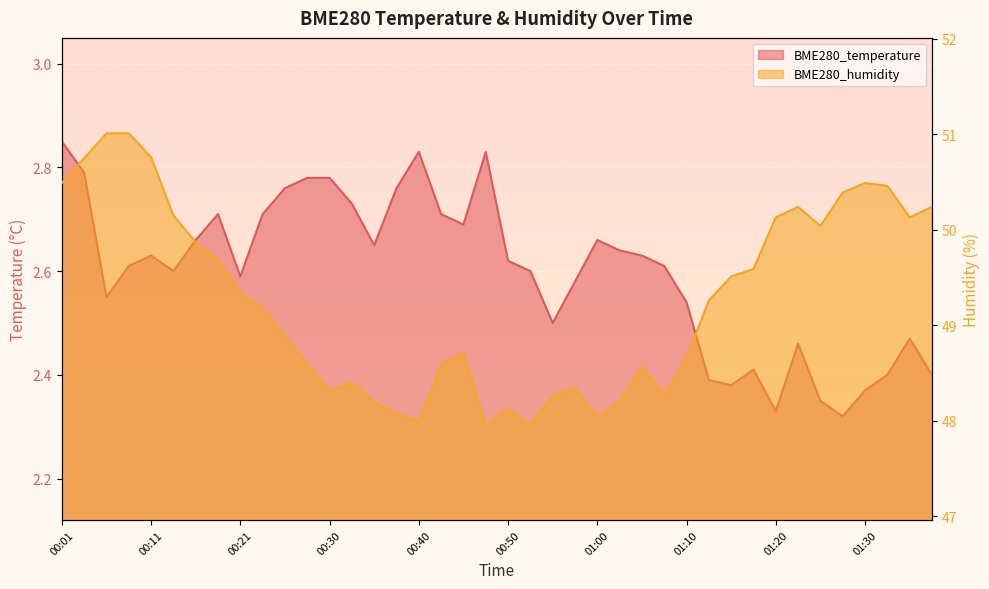

How many lines are shown in the chart?

2